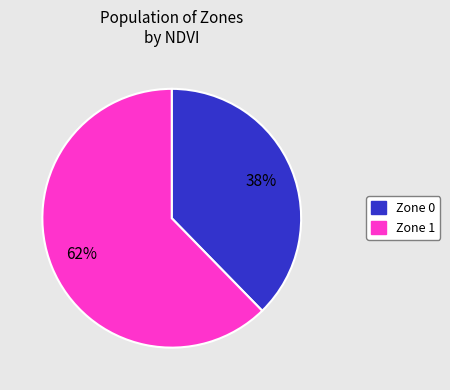

Count the number of slices in the pie.

2